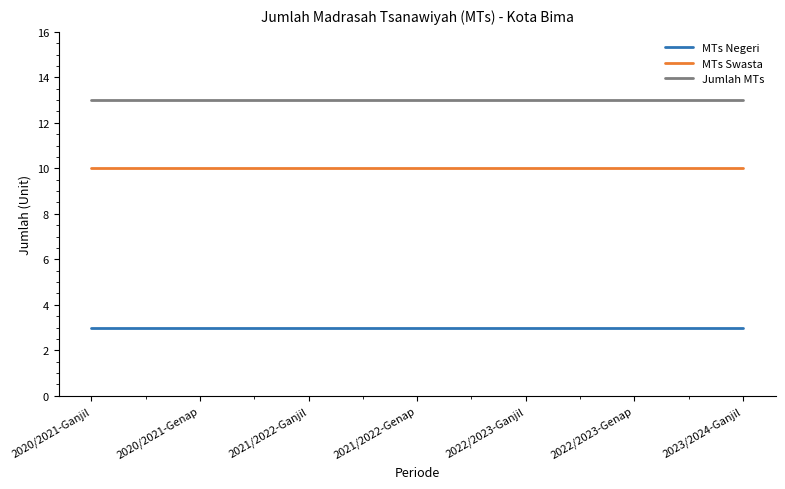

List the series in order of their peak value, lowest first.

MTs Negeri, MTs Swasta, Jumlah MTs